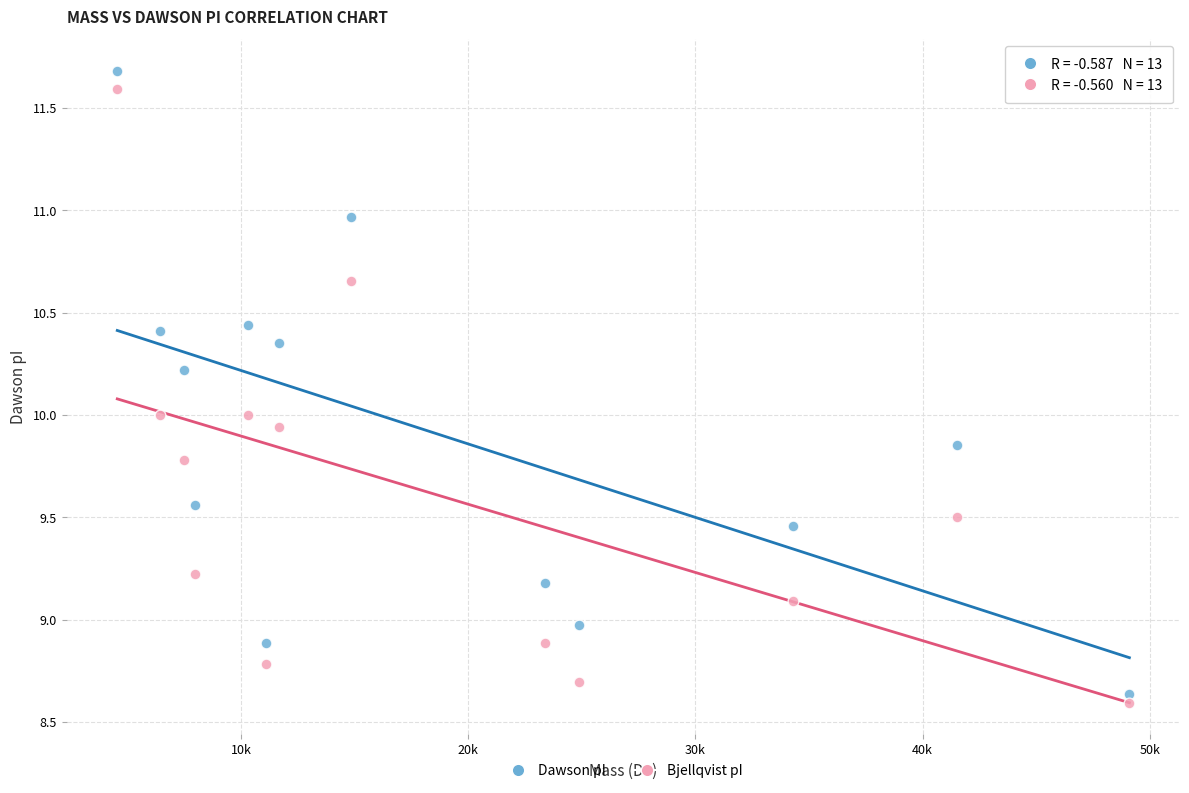

Across all data points, what is the range of X values (max minus min)?

44562.2